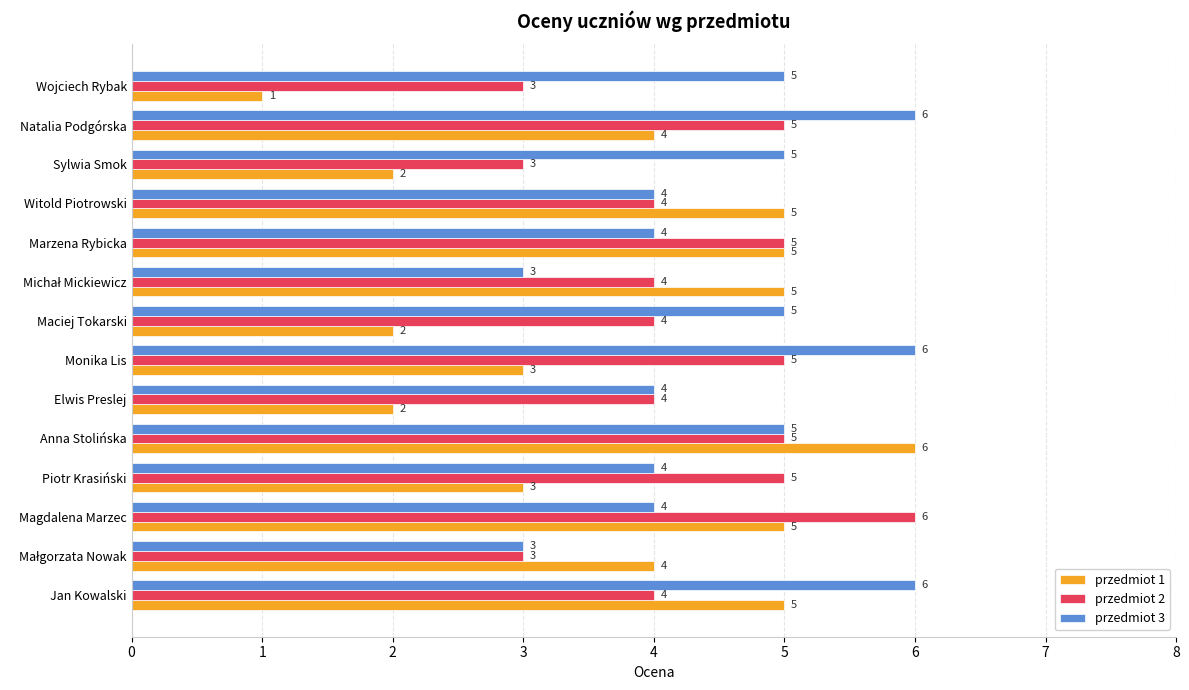

What is the sum of all przedmiot 2 values?

60